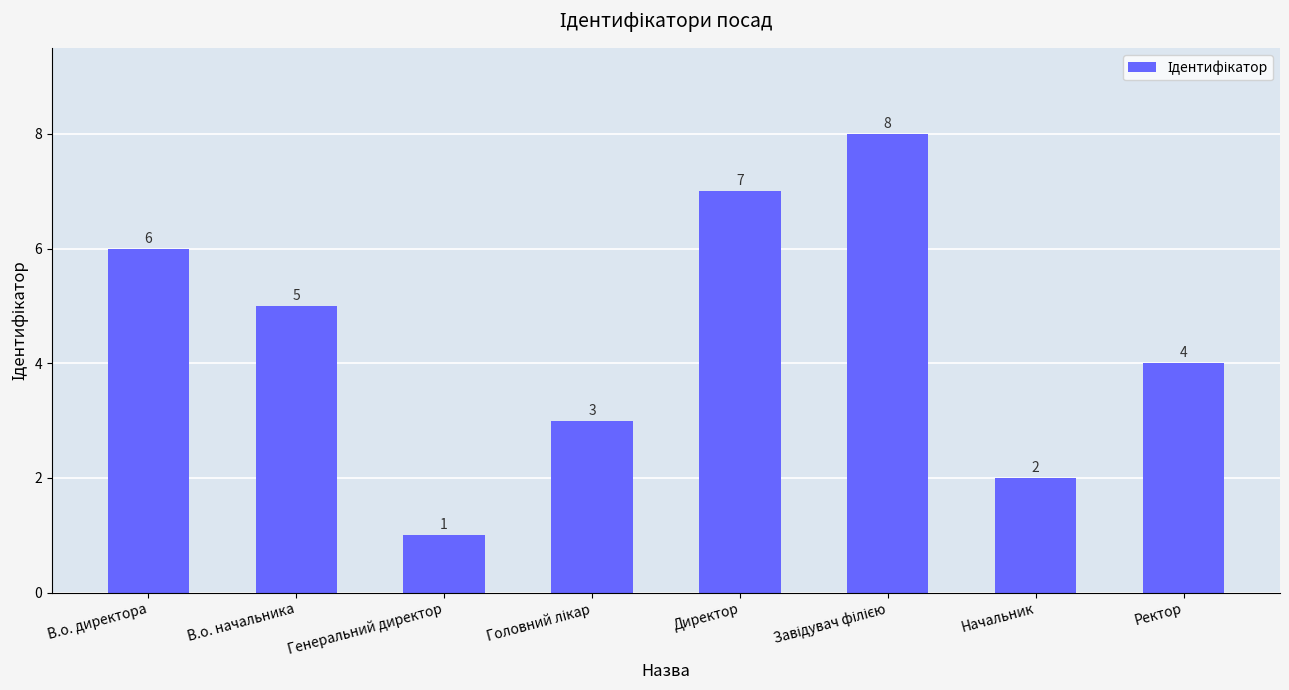

True or false: the data shows 5 at В.о. начальника.

True